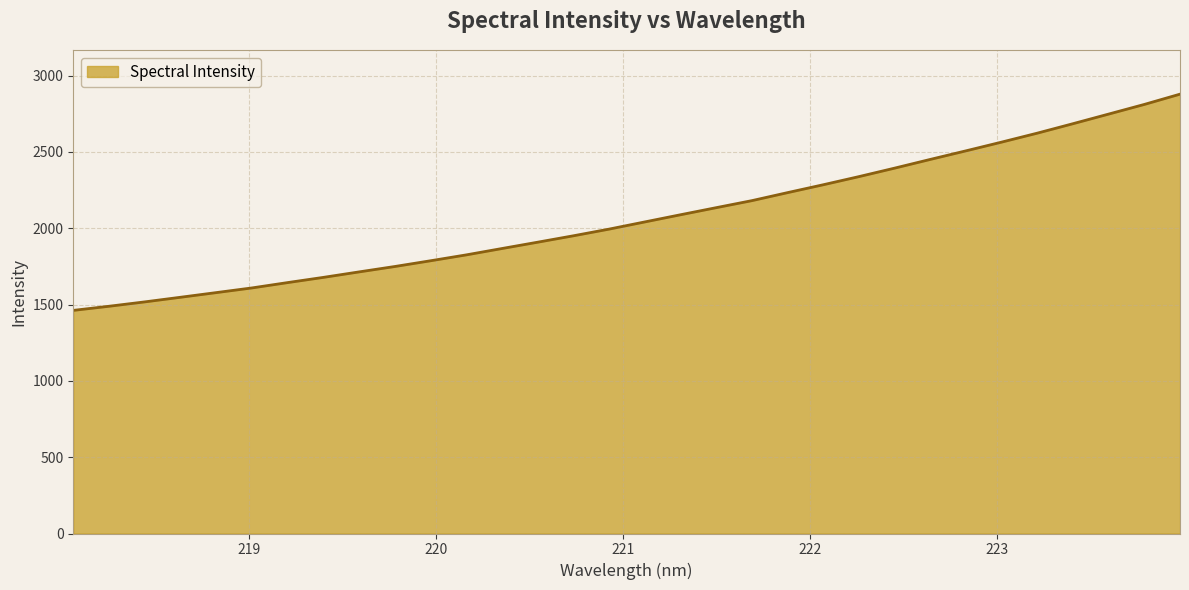

Count the number of categories in the chart.

32